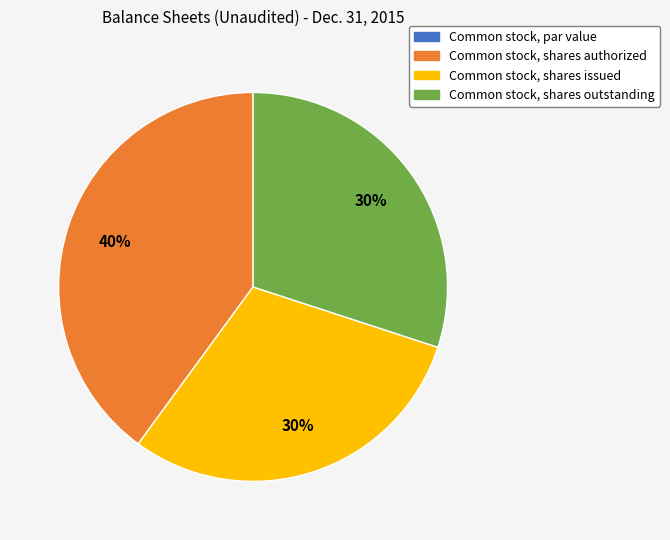

Which category has the biggest portion of the pie?

Common stock, shares authorized